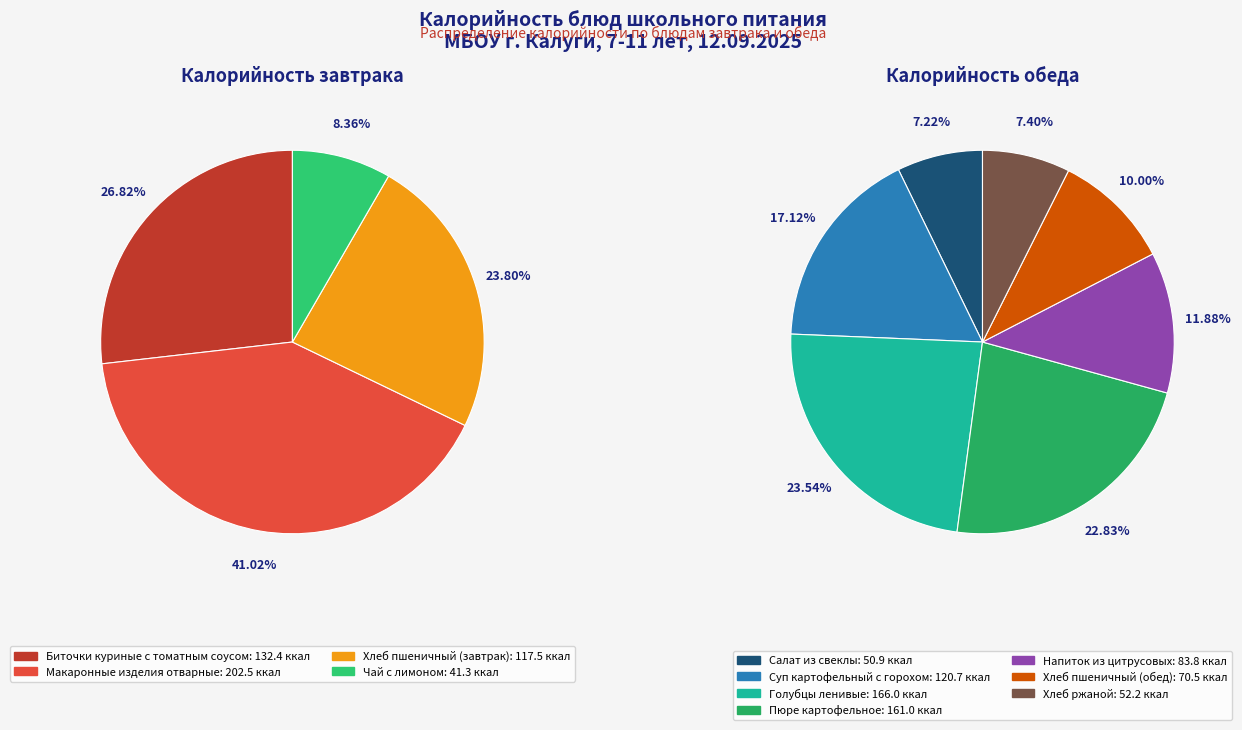

True or false: Пюре картофельное accounts for 1% of the total.

False